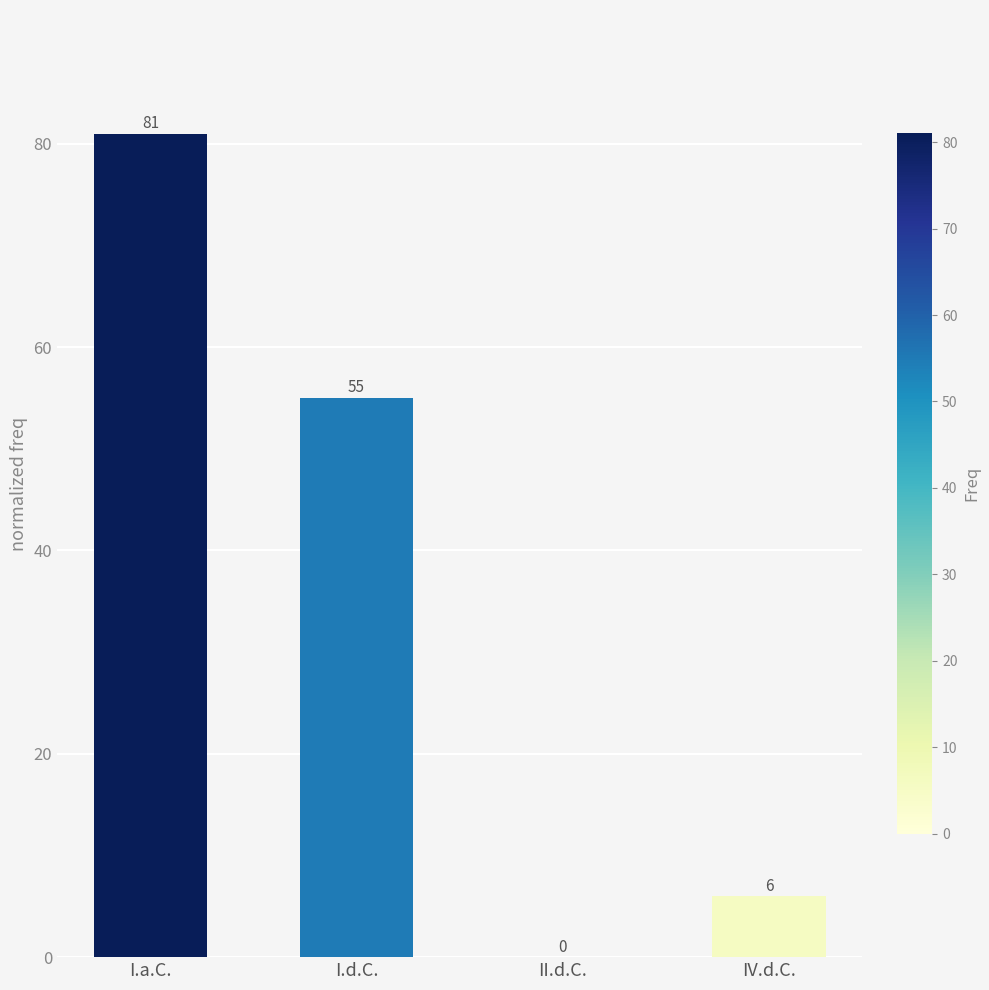

The value at II.d.C. is -54. True or false?

False